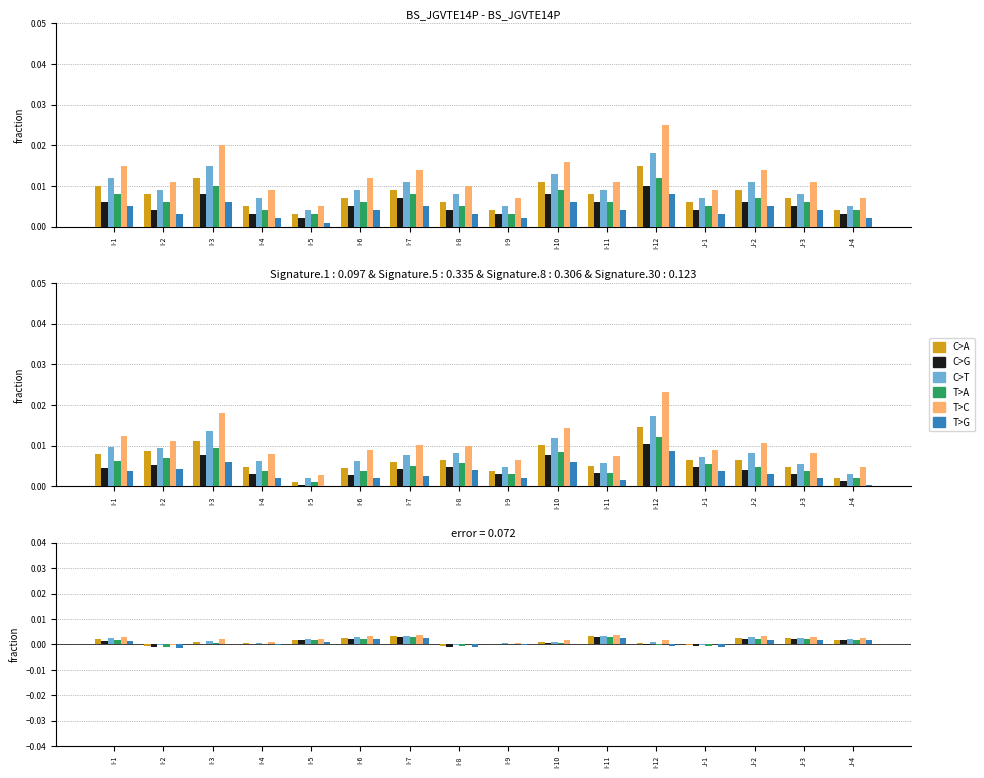

Which category has the highest value across all series?

I-7